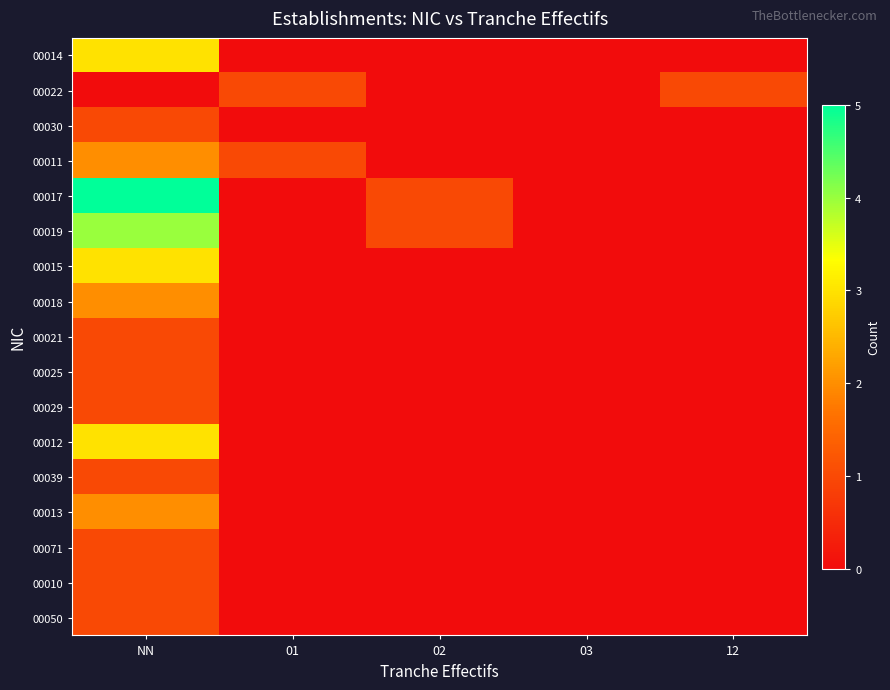

At 12, list the series in order from largest to smallest.

00022, 00014, 00030, 00011, 00017, 00019, 00015, 00018, 00021, 00025, 00029, 00012, 00039, 00013, 00071, 00010, 00050